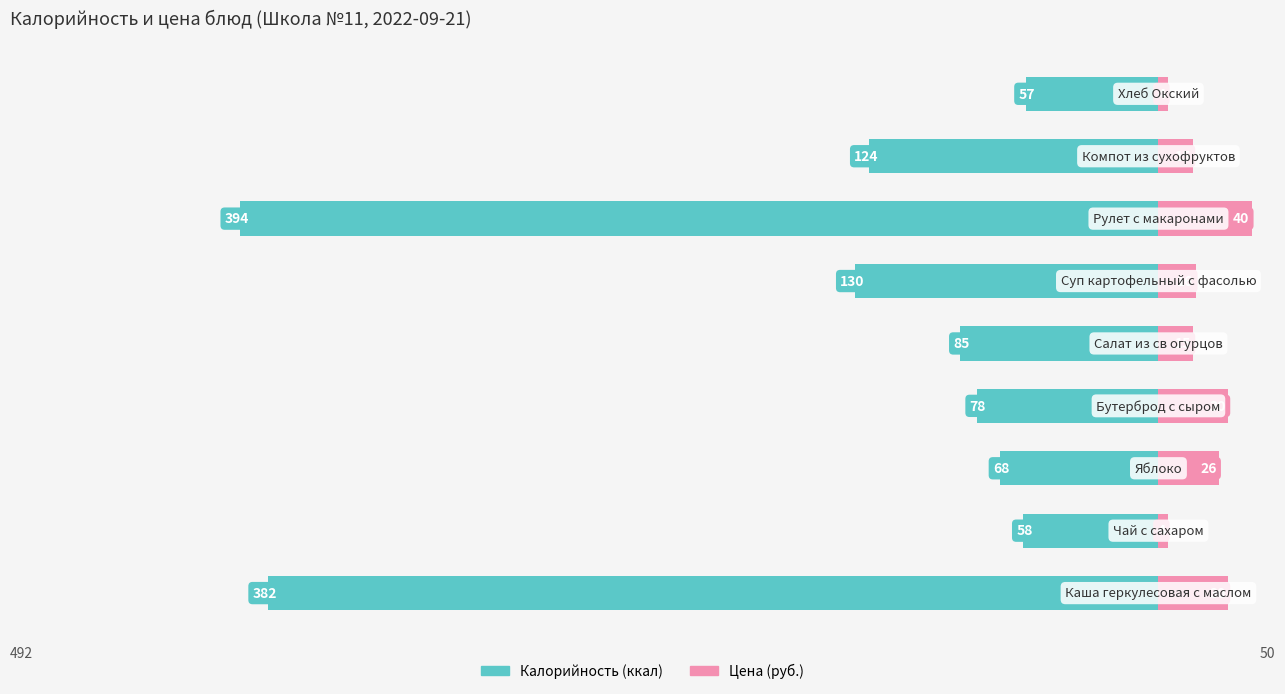

What is the sum of all Цена values?

180